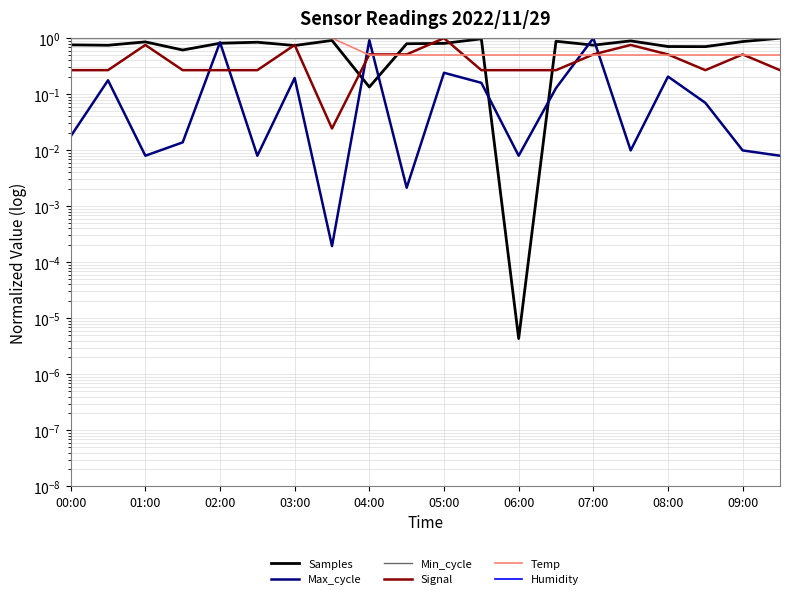

At which category does the chart reach its minimum across all series?

06:00